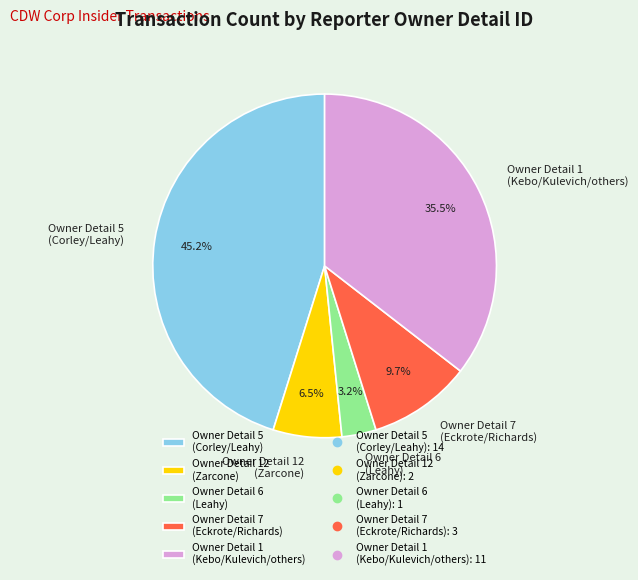

Which slice is the smallest?

Owner Detail 6 (Leahy)